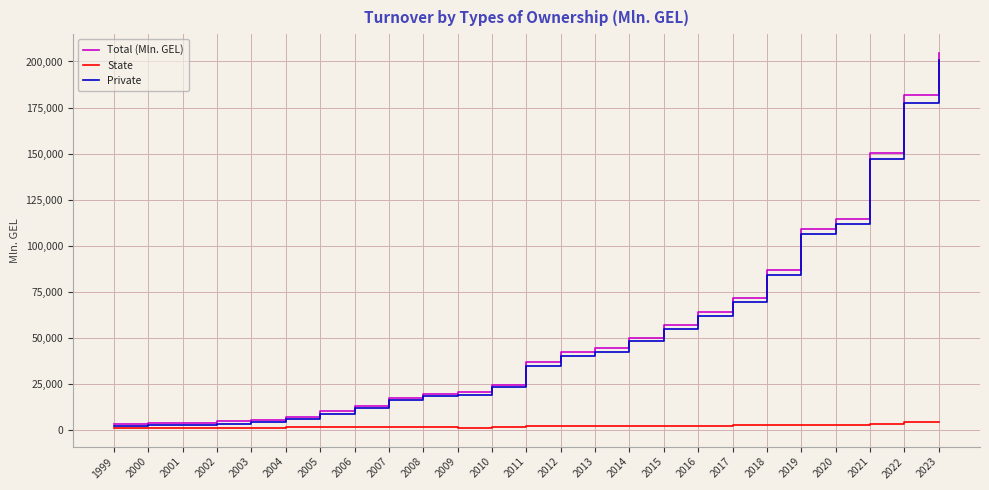

What is the highest value of the Private series?

200596.5